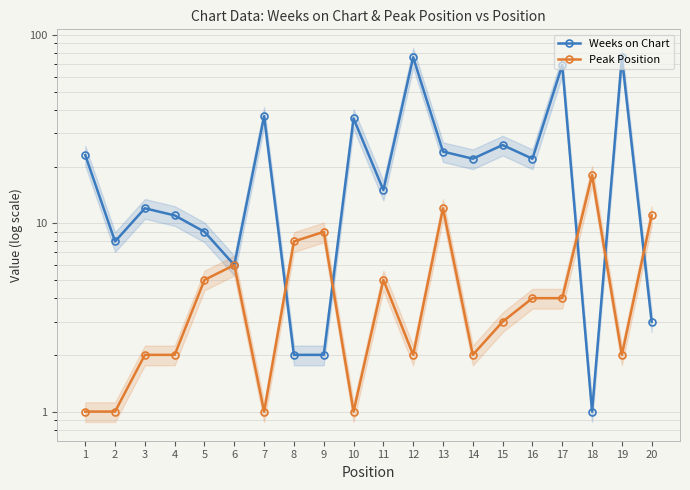

What is the difference between the Weeks on Chart values at 2 and 16?

14